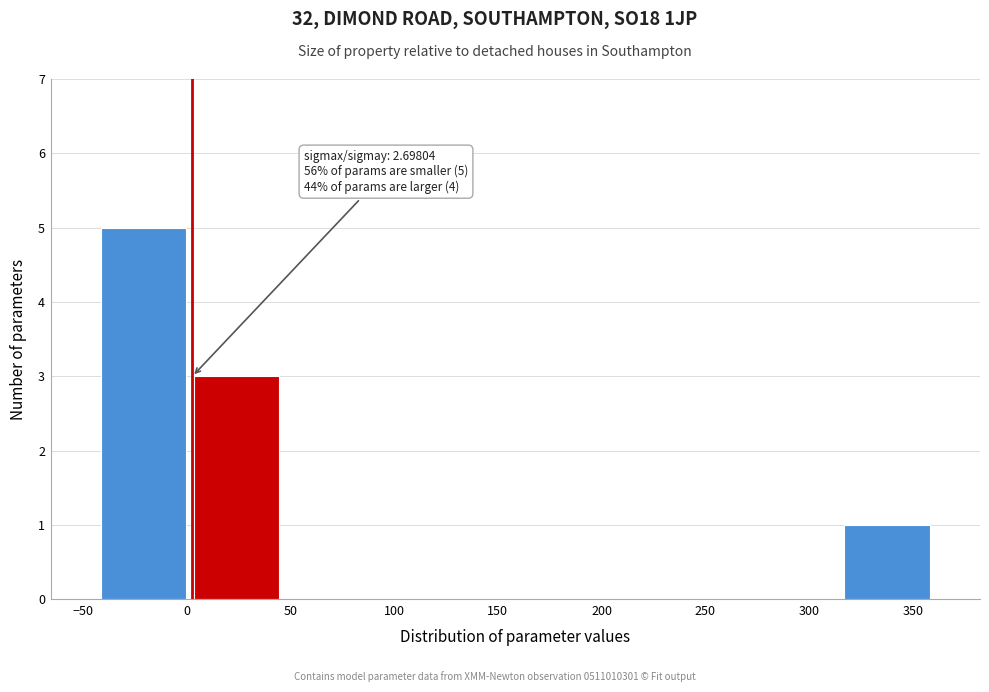

Which range on the x-axis has the tallest bar?

-45 to 0